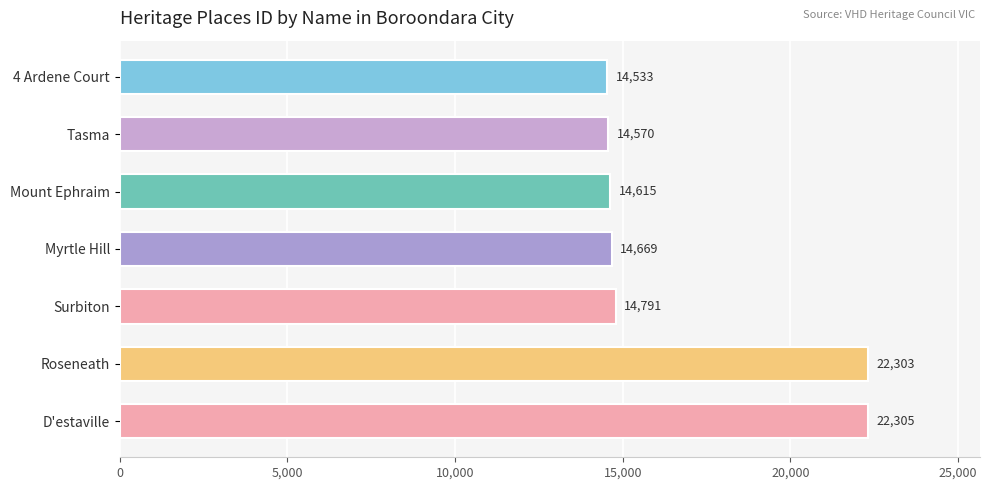

List the labels in order of value, largest first.

D'estaville, Roseneath, Surbiton, Myrtle Hill, Mount Ephraim, Tasma, 4 Ardene Court